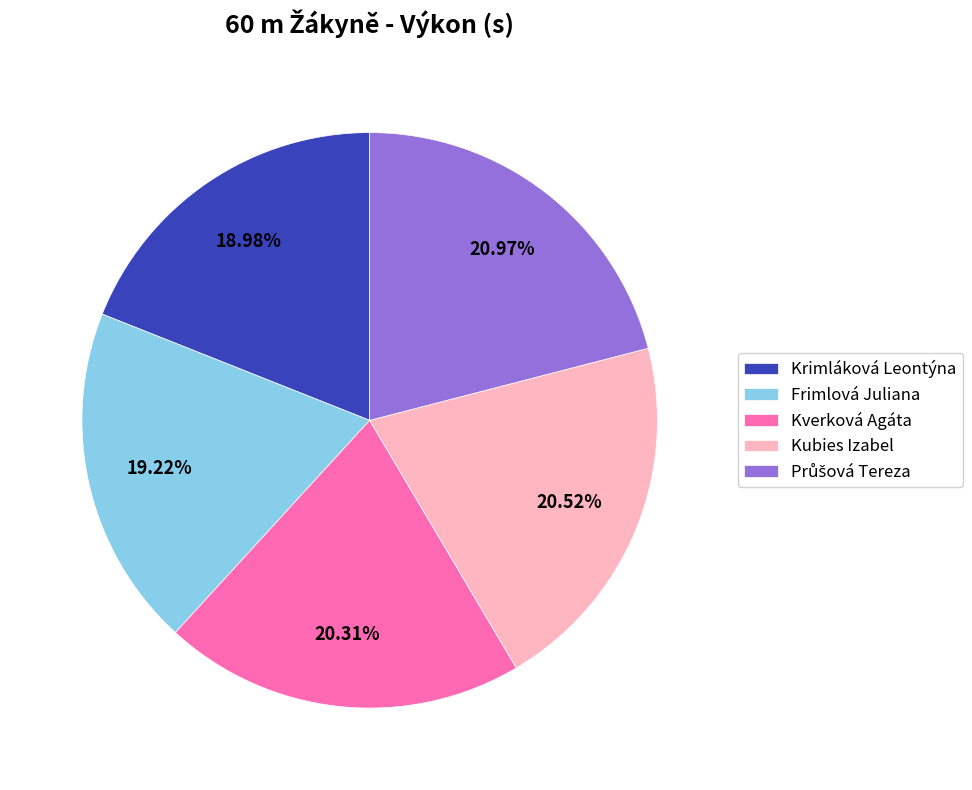

Is there a majority slice in this chart?

No